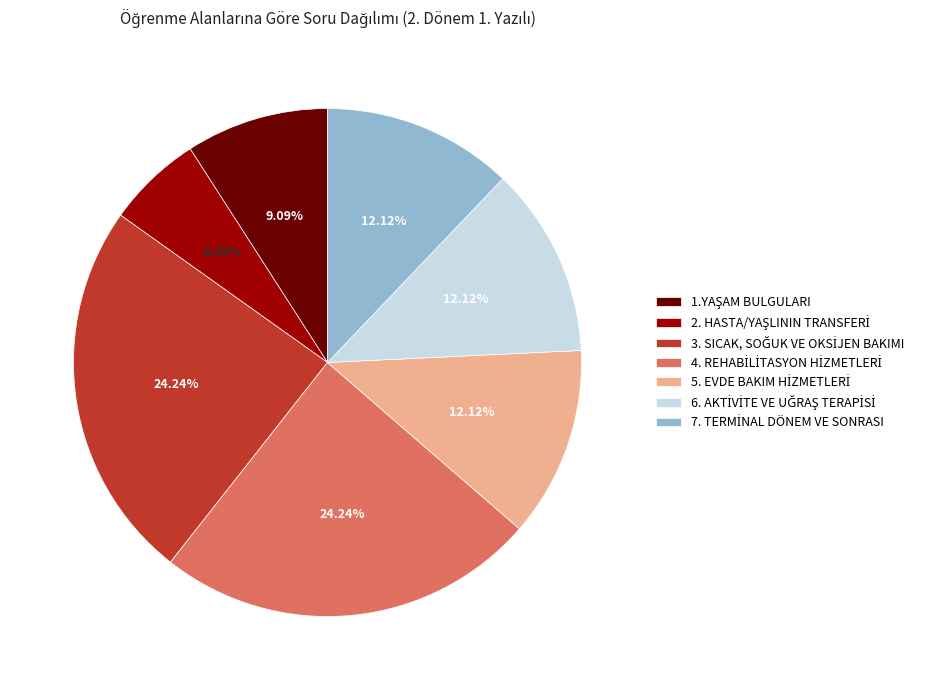

To the nearest percent, what is the average slice percentage?

14%